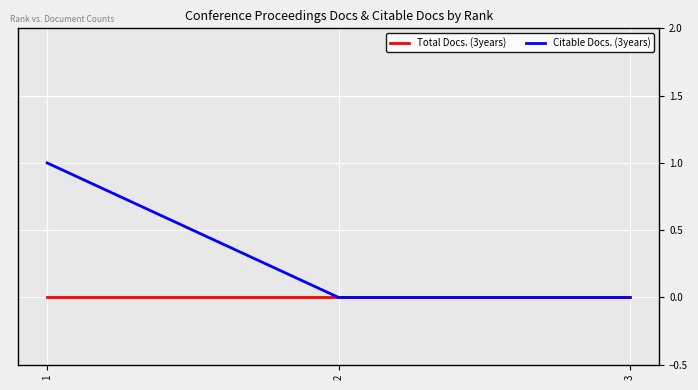

Which series changed the most between 1 and 3?

Citable Docs. (3years)